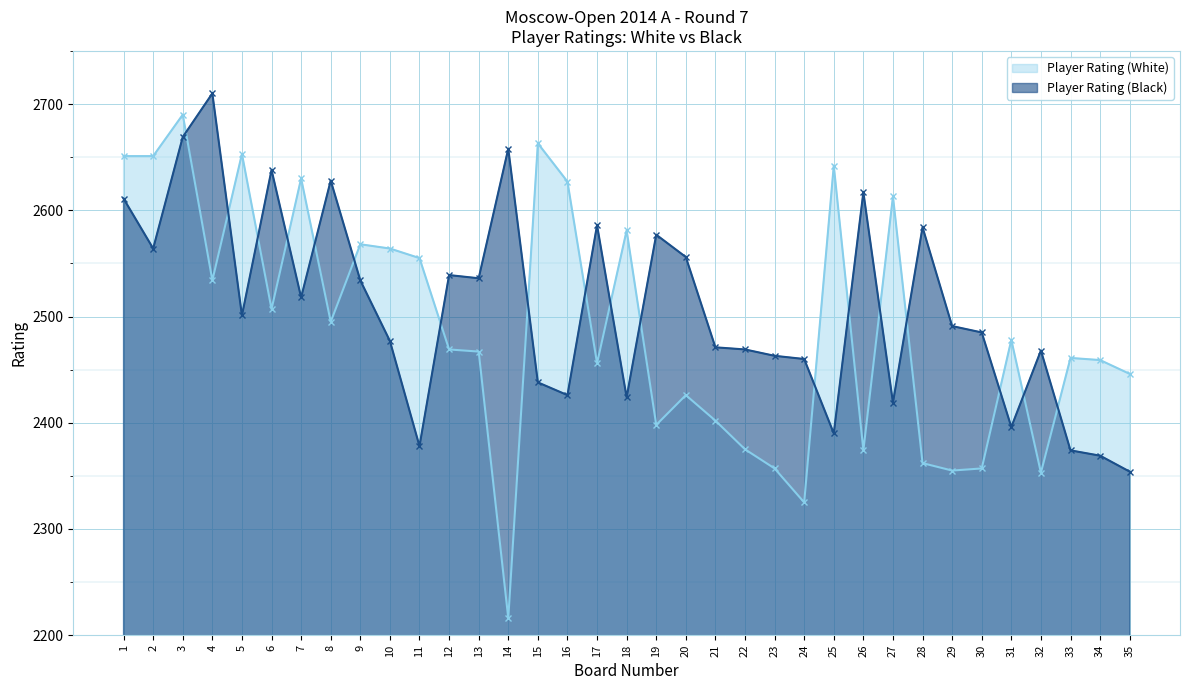

Which has a higher value, 26 or 29?

26